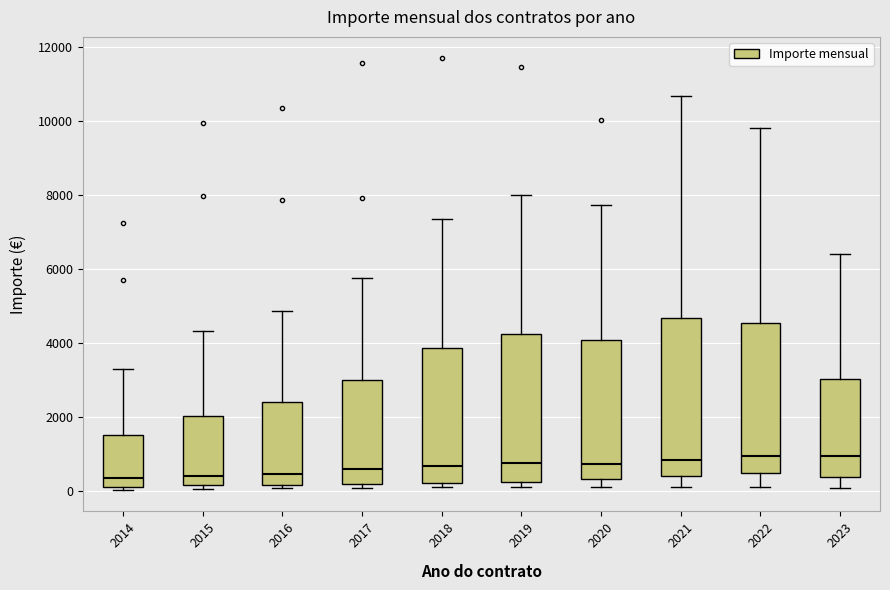

Reading left to right, read every box against the y-axis: the position of its median line, the range the box covers, and the ends of its whiskers. The values are not printed on the chart, so give them approximately, as read against the axis.

2014: median 400, box 0 to 1600, whiskers 0 (just below the box's lower edge) to 3200
2015: median 400, box 200 to 2000, whiskers 0 to 4400
2016: median 400, box 200 to 2400, whiskers 0 to 4800
2017: median 600, box 200 to 3000, whiskers 0 to 5800
2018: median 600, box 200 to 3800, whiskers 200 (just below the box's lower edge) to 7400
2019: median 800, box 200 to 4200, whiskers 200 (just below the box's lower edge) to 8000
2020: median 800, box 400 to 4000, whiskers 200 to 7800
2021: median 800, box 400 to 4600, whiskers 200 to 10600
2022: median 1000, box 400 to 4600, whiskers 0 to 9800
2023: median 1000, box 400 to 3000, whiskers 0 to 6400